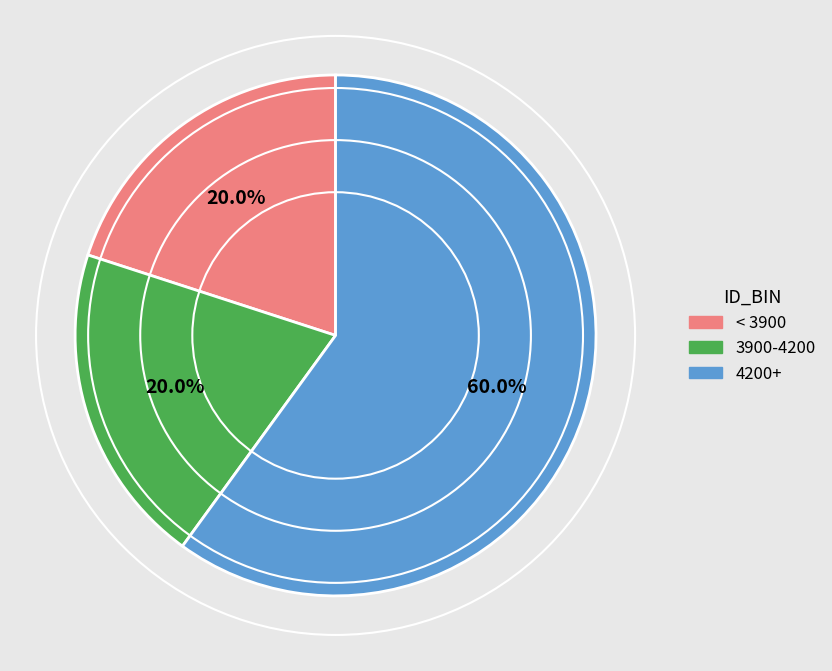

Combined, what portion of the pie is 3900-4200 and 4200+?

80.0%